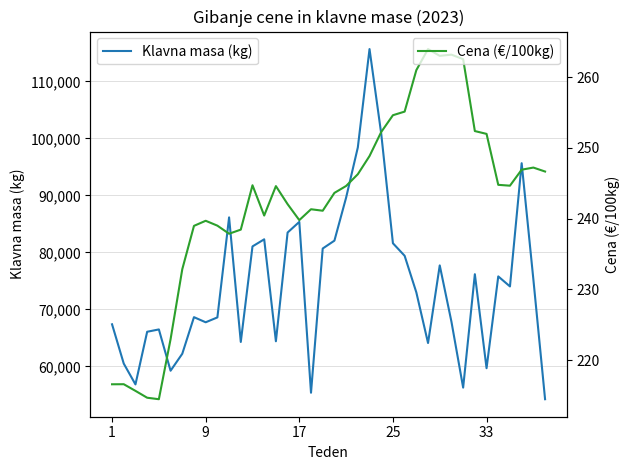

Which series has the widest spread of values?

Klavna masa (kg)